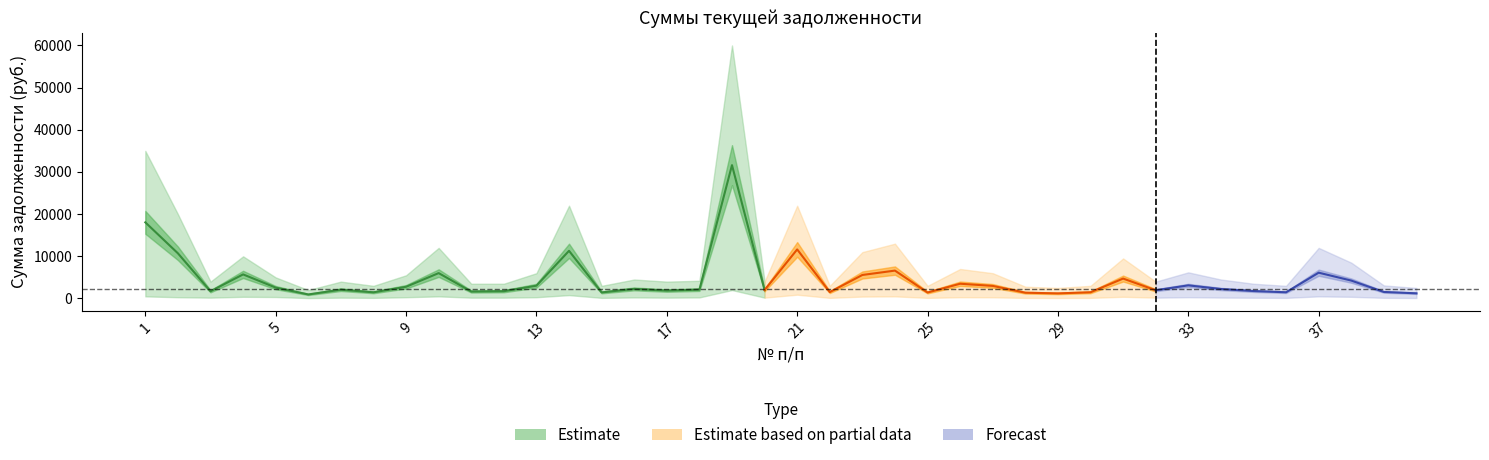

True or false: Нижняя граница and Сумма текущей задолженности cross at least once.

False